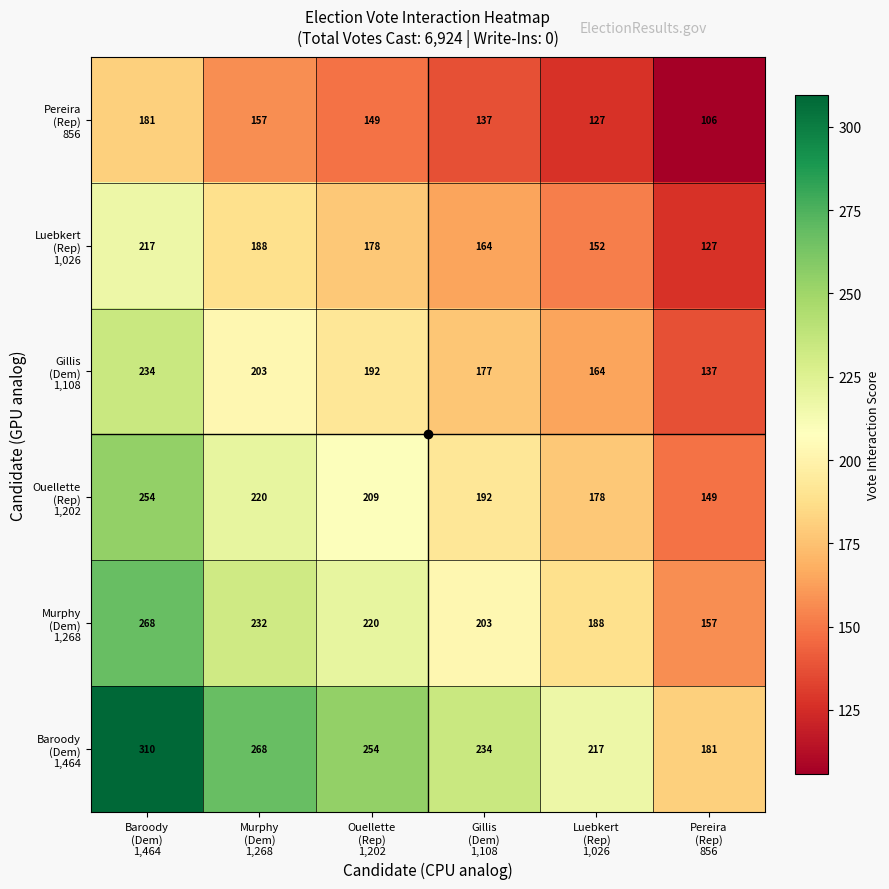

At how many categories does at least one series exceed 163?

6